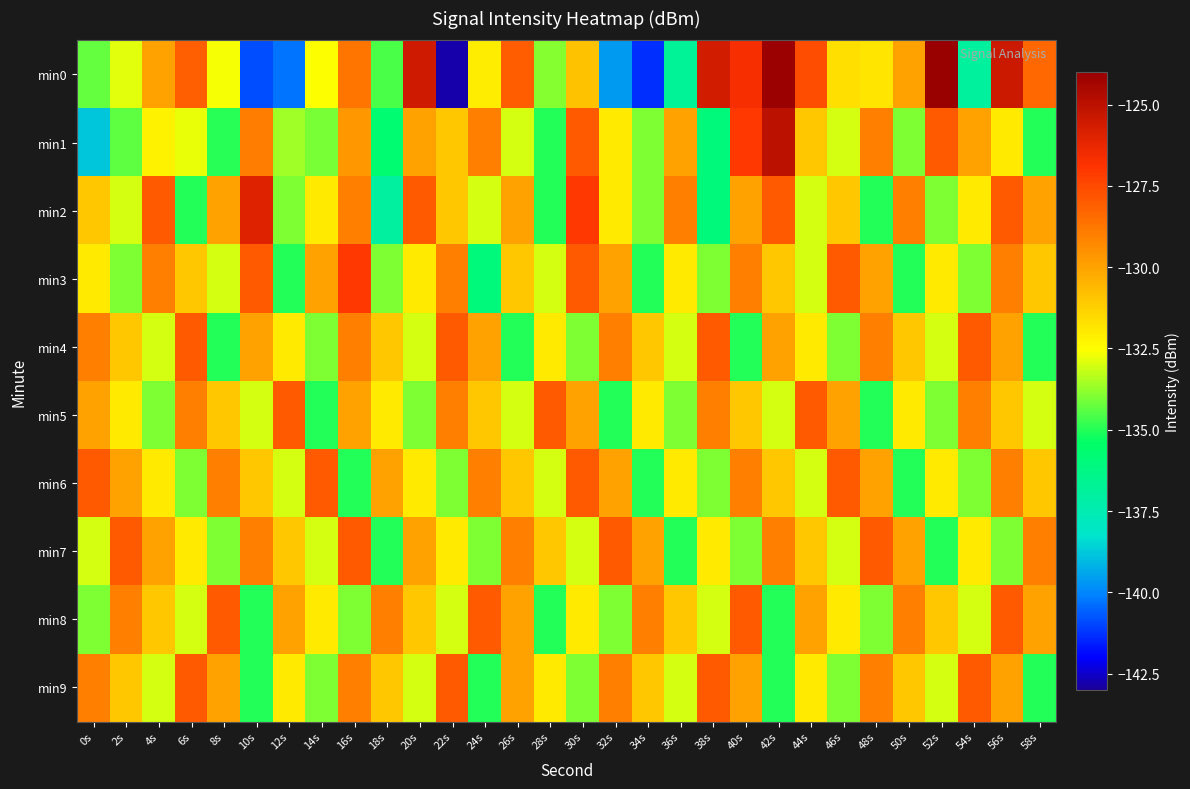

List the series in order of their peak value, lowest first.

min4, min5, min6, min7, min8, min9, min3, min2, min1, min0